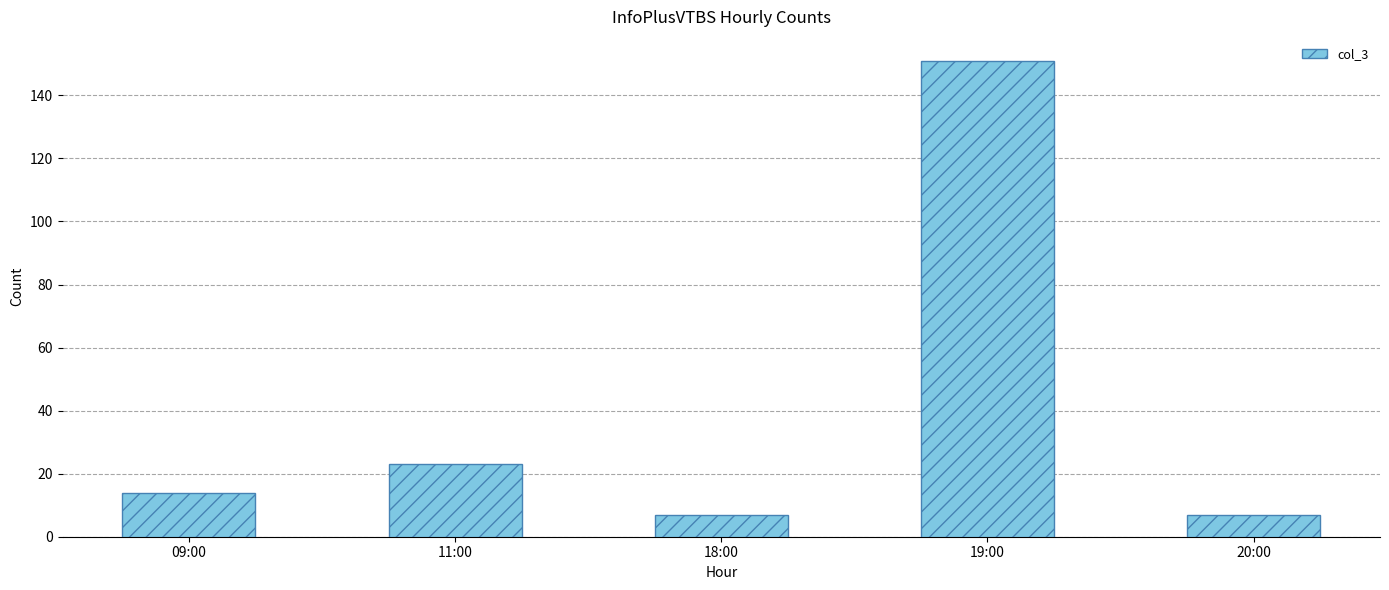

What is the difference between the values at 20:00 and 19:00?

144